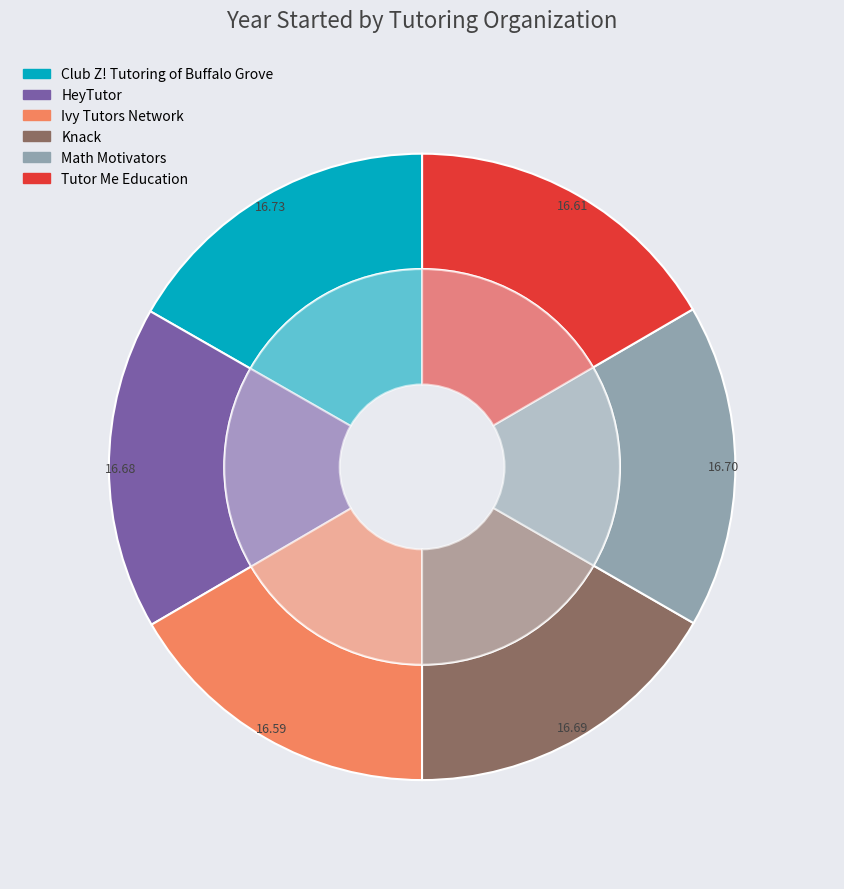

Which has a higher value, Math Motivators or Club Z! Tutoring of Buffalo Grove?

Club Z! Tutoring of Buffalo Grove